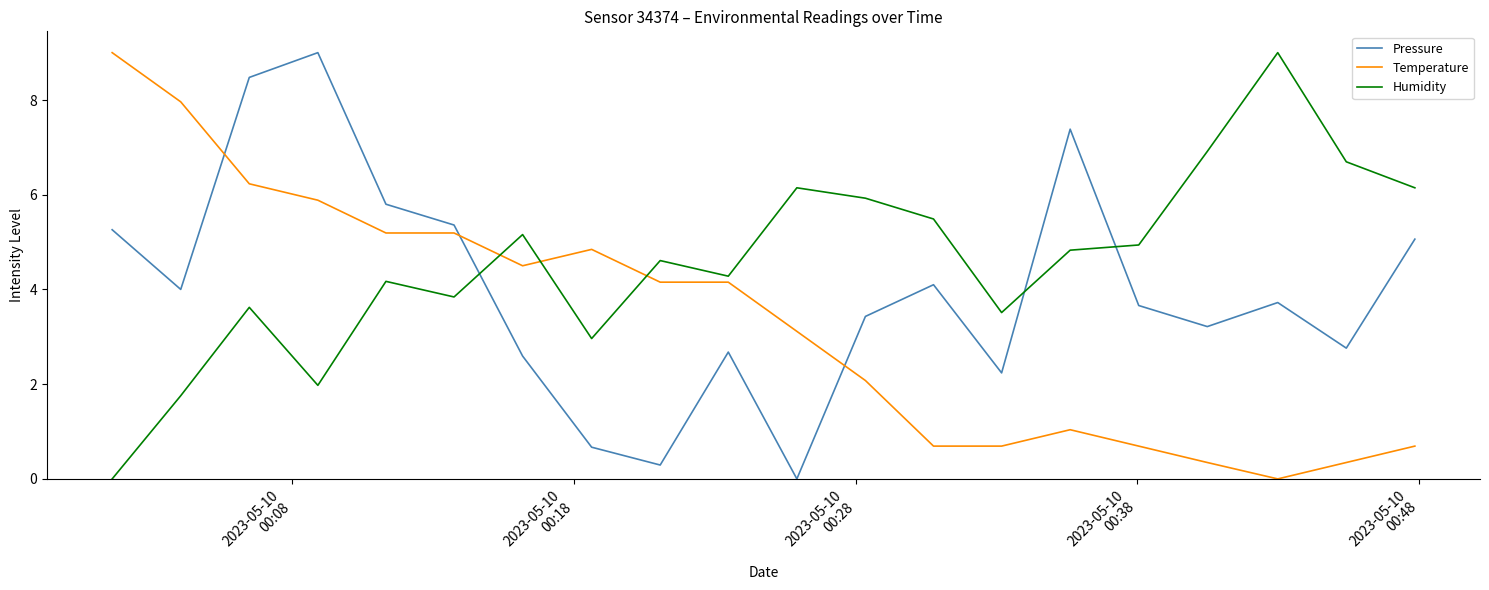

True or false: Pressure and Humidity intersect in this chart.

True